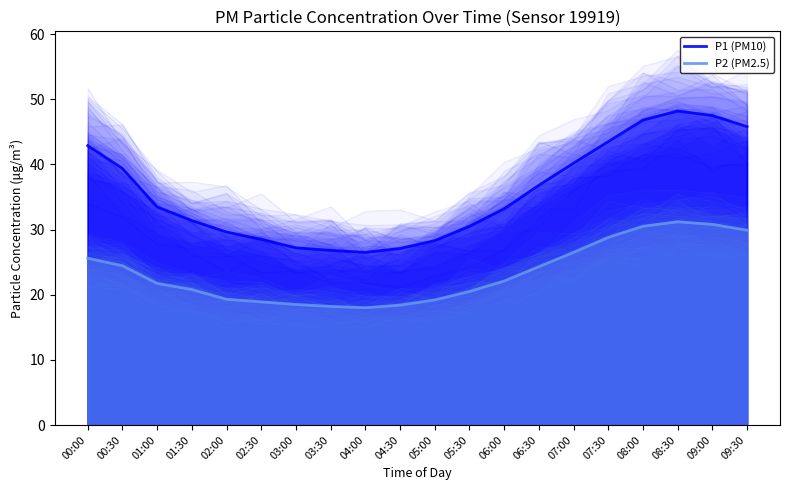

At which category does the chart reach its minimum across all series?

04:00